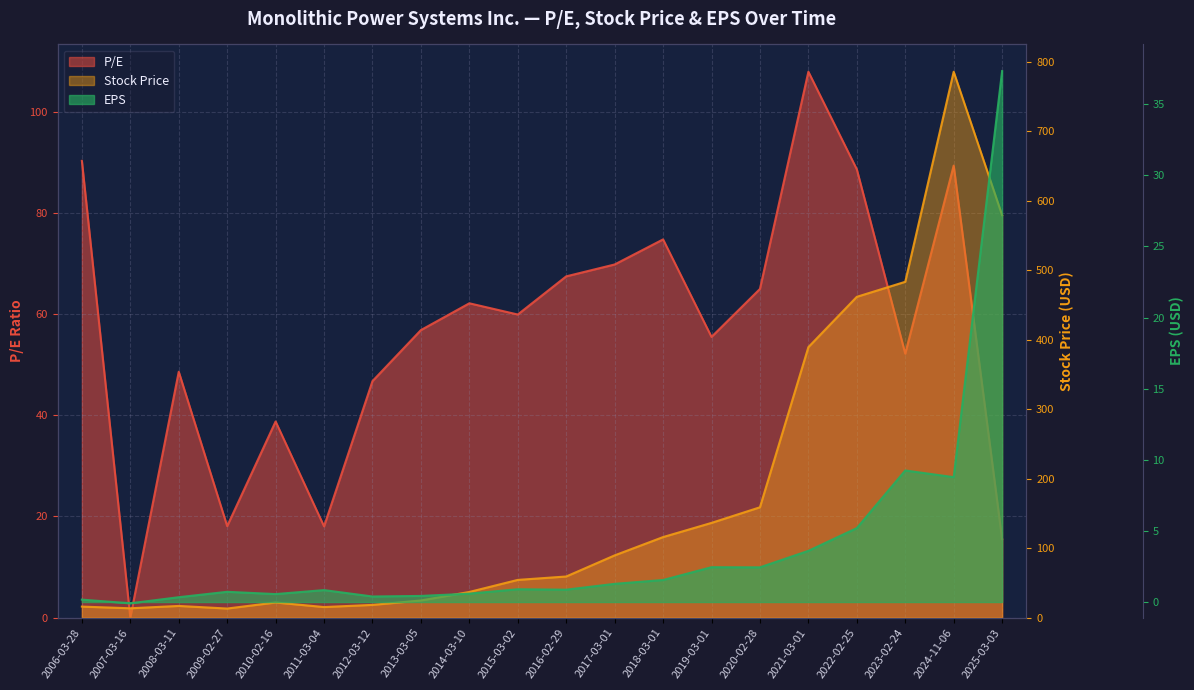

Rank the categories by P/E value from highest to lowest.

2021-03-01, 2006-03-28, 2024-11-06, 2022-02-25, 2018-03-01, 2017-03-01, 2016-02-29, 2020-02-28, 2014-03-10, 2015-03-02, 2013-03-05, 2019-03-01, 2023-02-24, 2008-03-11, 2012-03-12, 2010-02-16, 2009-02-27, 2011-03-04, 2025-03-03, 2007-03-16